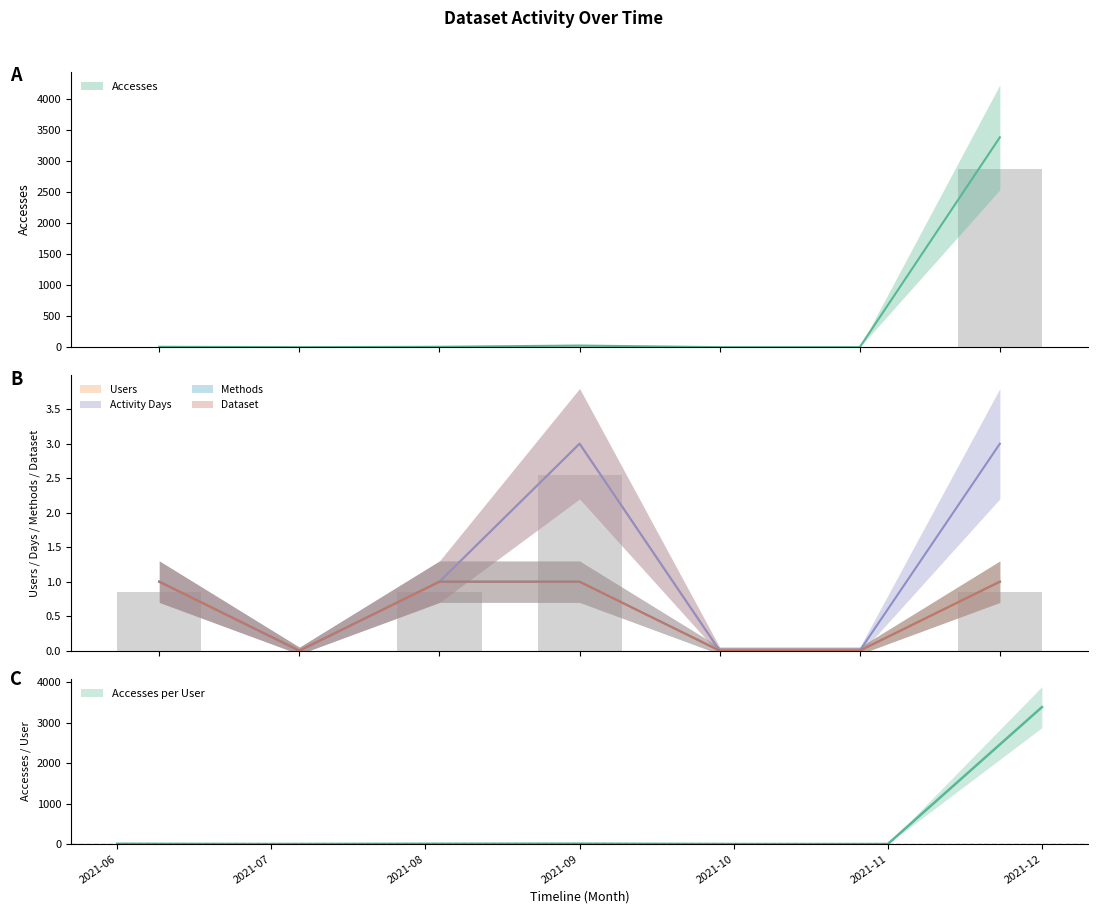

Rank the series by their maximum value, from lowest to highest.

Methods, Dataset, Users, Activity Days, Accesses